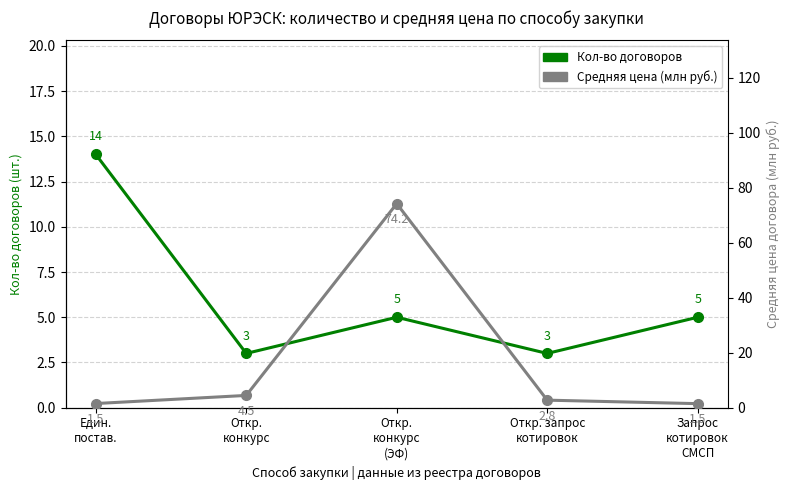

Reading left to right, transcribe all the data shown in this chart.

Кол-во договоров: 14.0	3.0	5.0	3.0	5.0
Средняя цена (млн руб.): 1.5	4.5	74.2	2.8	1.5